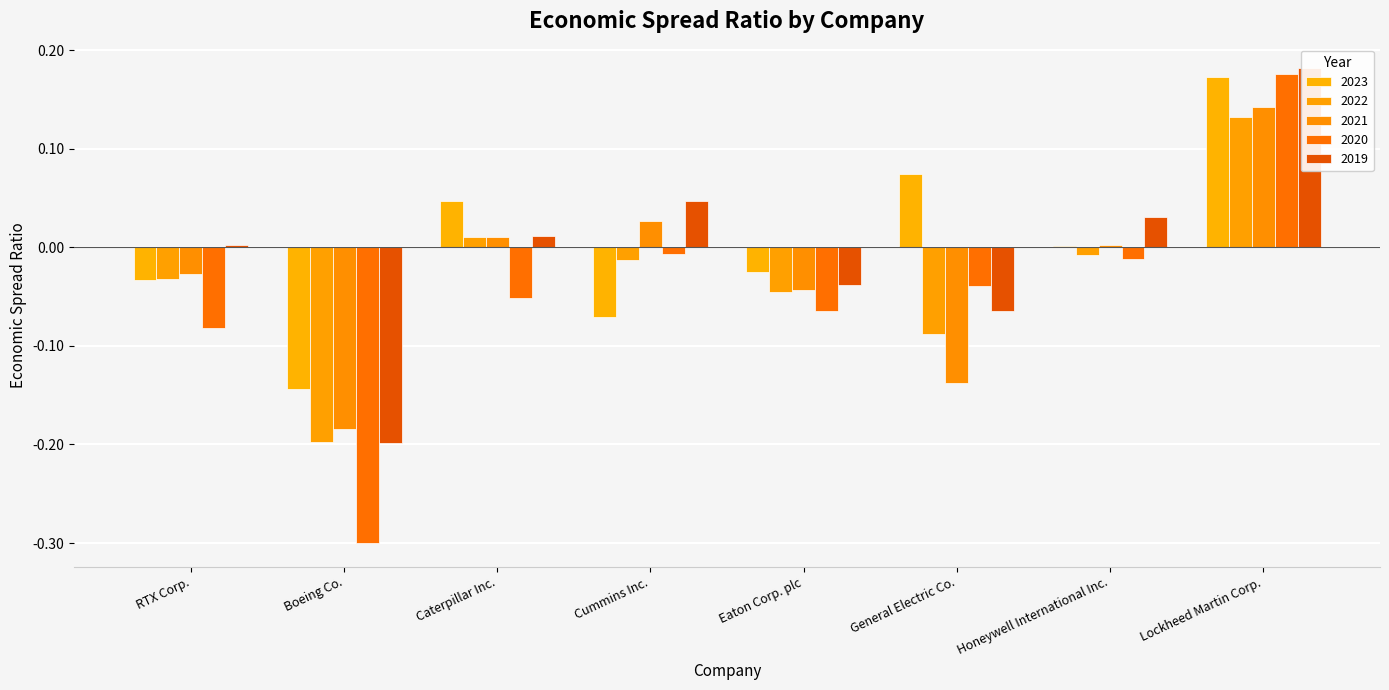

What are all the series names shown in the legend?

2023, 2022, 2021, 2020, 2019